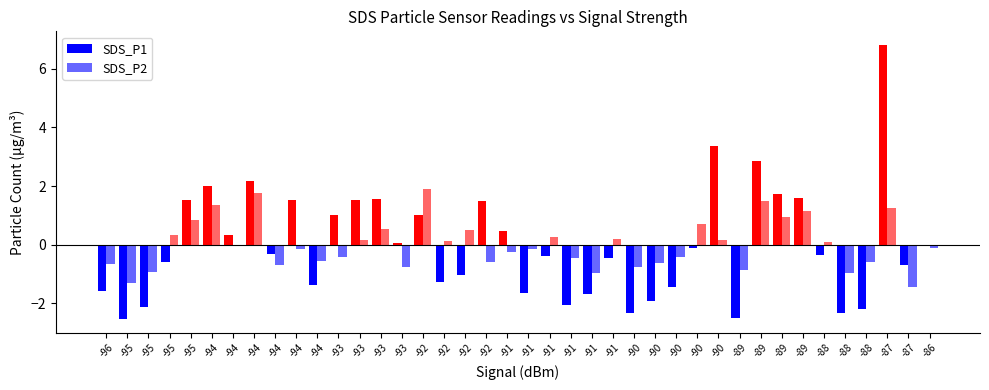

At which category does the chart reach its minimum across all series?

-95